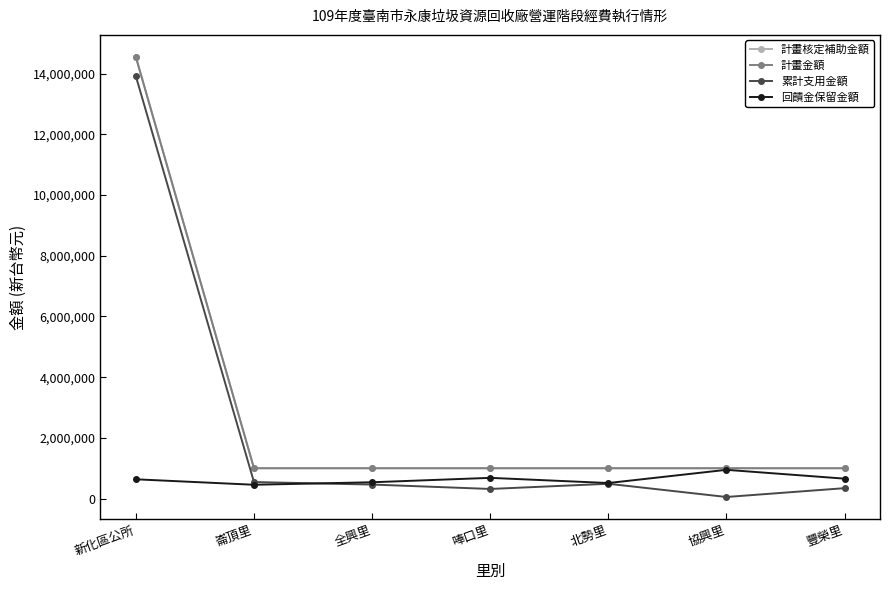

What is the total value across all series at 新化區公所?

43661436